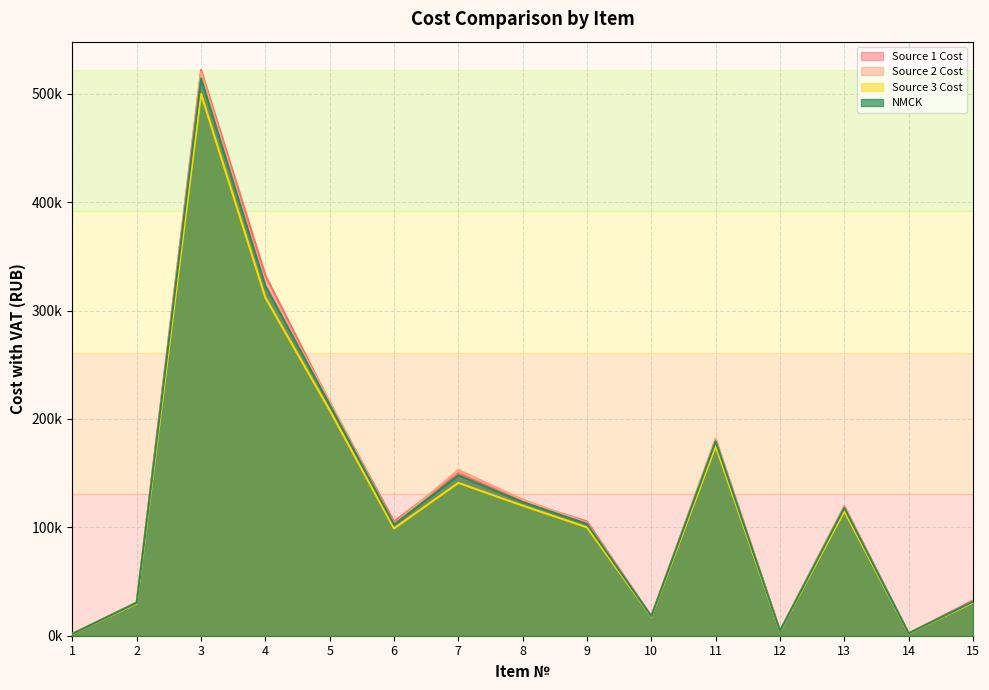

What is the value of the Source 1 Cost point at the 8th from the left?

124160.0